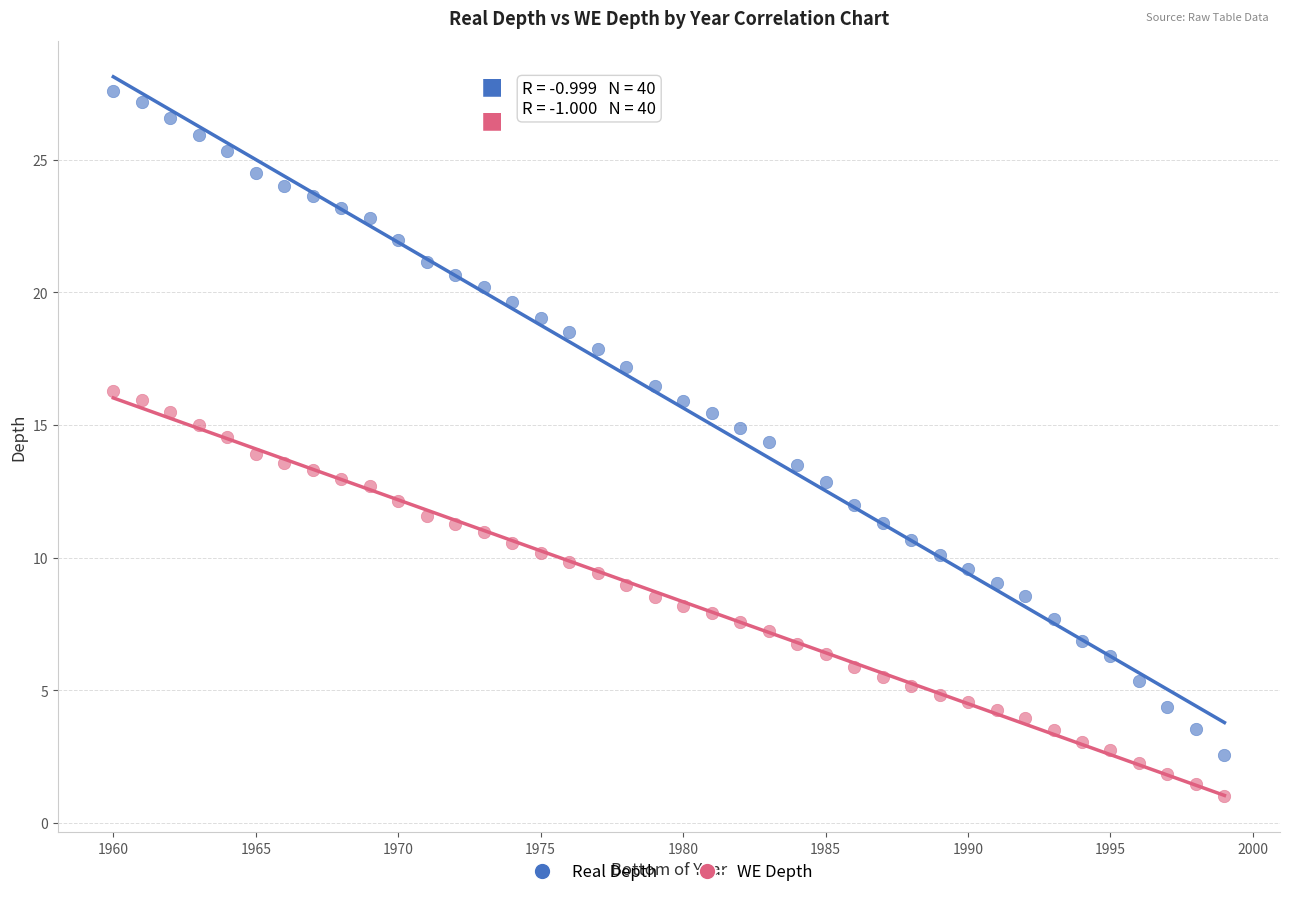

Which series reaches the maximum Y coordinate?

Real Depth